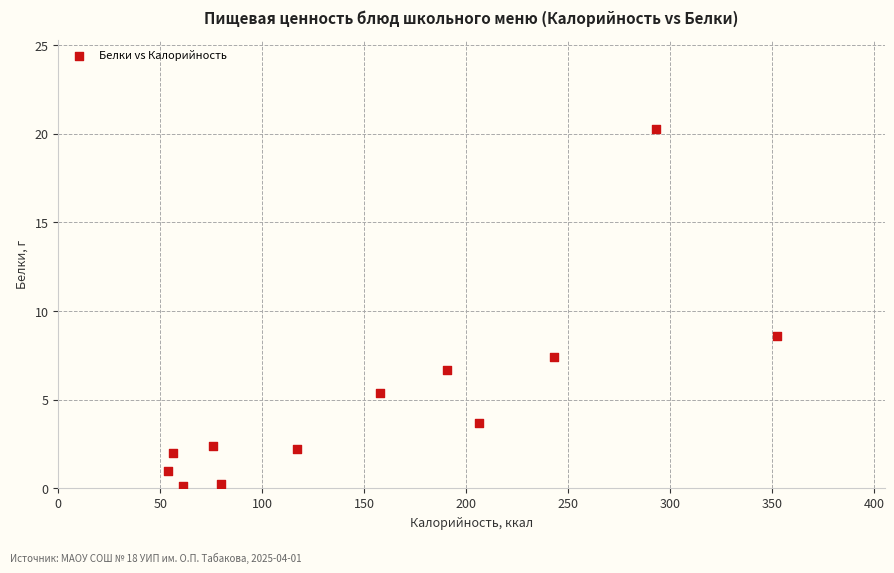

What Y value in the scatter plot is closest to 10?

8.6